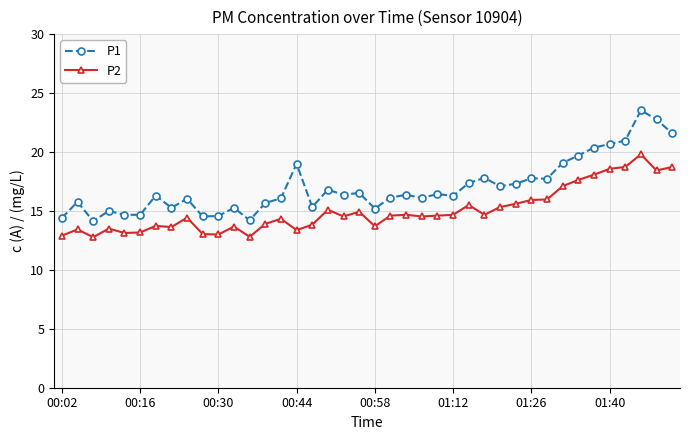

Rank the series by their average value, from lowest to highest.

P2, P1